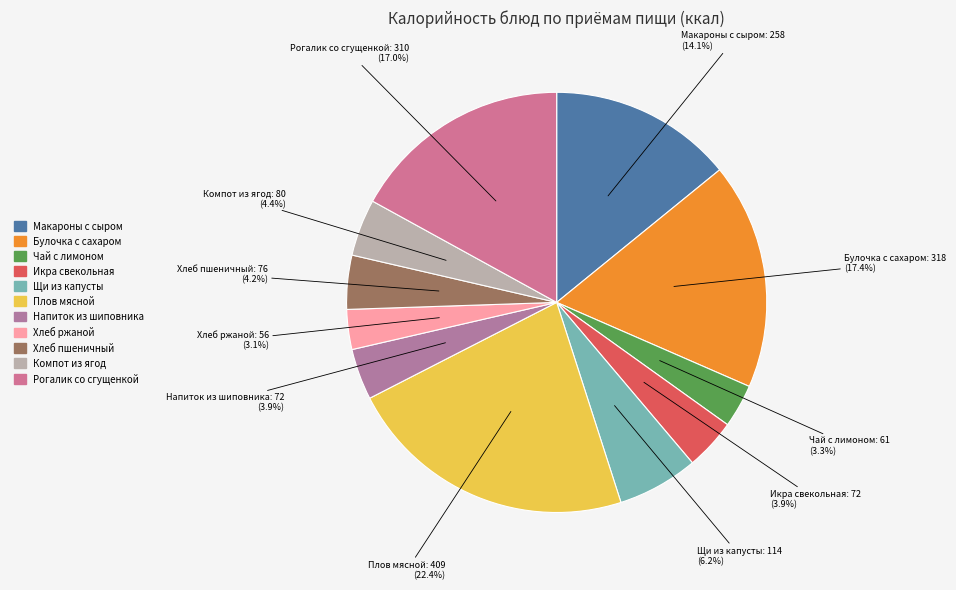

Count the number of slices in the pie.

11